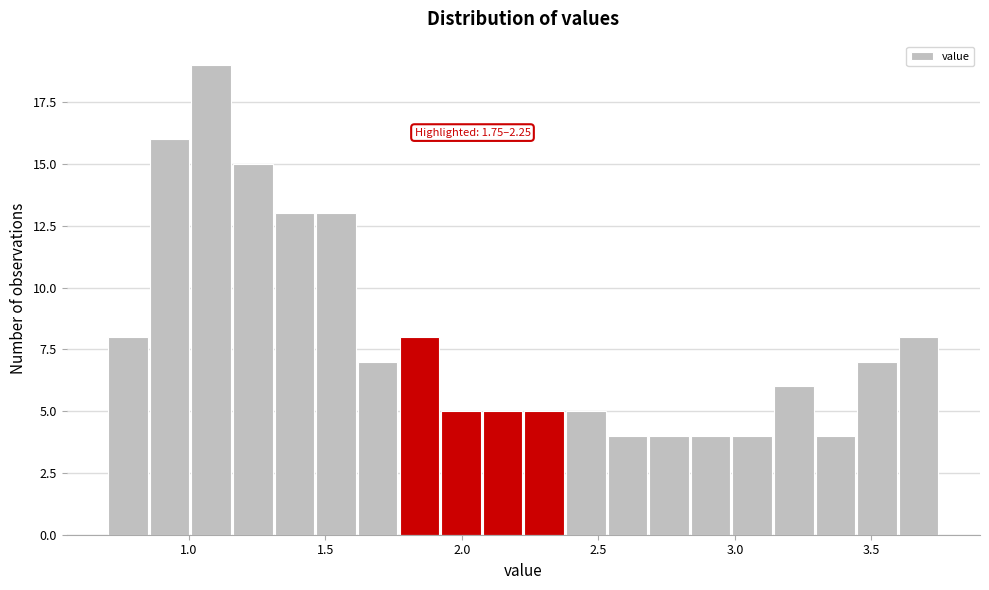

Around what value on the x-axis is the tallest bar? Give the approximate position of its centre, as read against the axis.

1.10